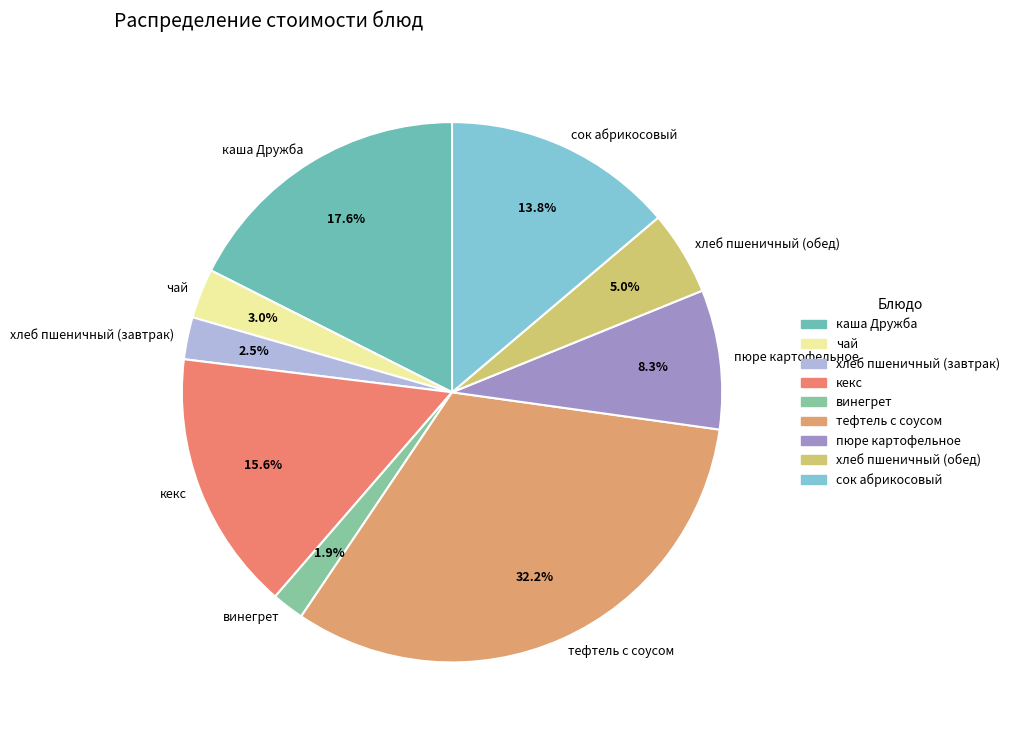

To the nearest percent, what portion does чай represent?

3%